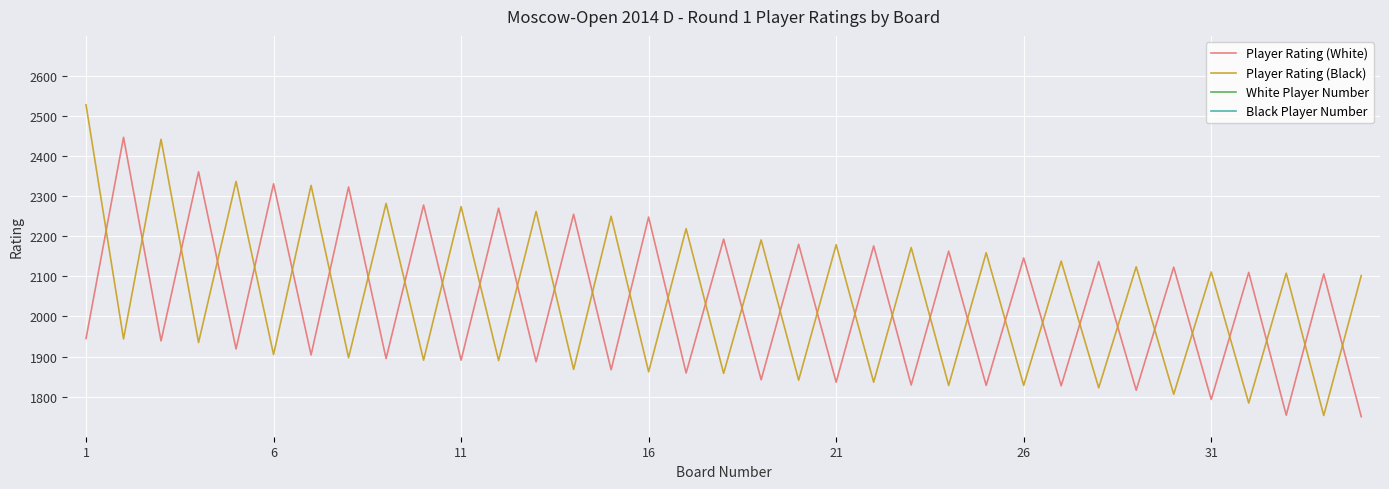

How many categories are shown in the chart?

35